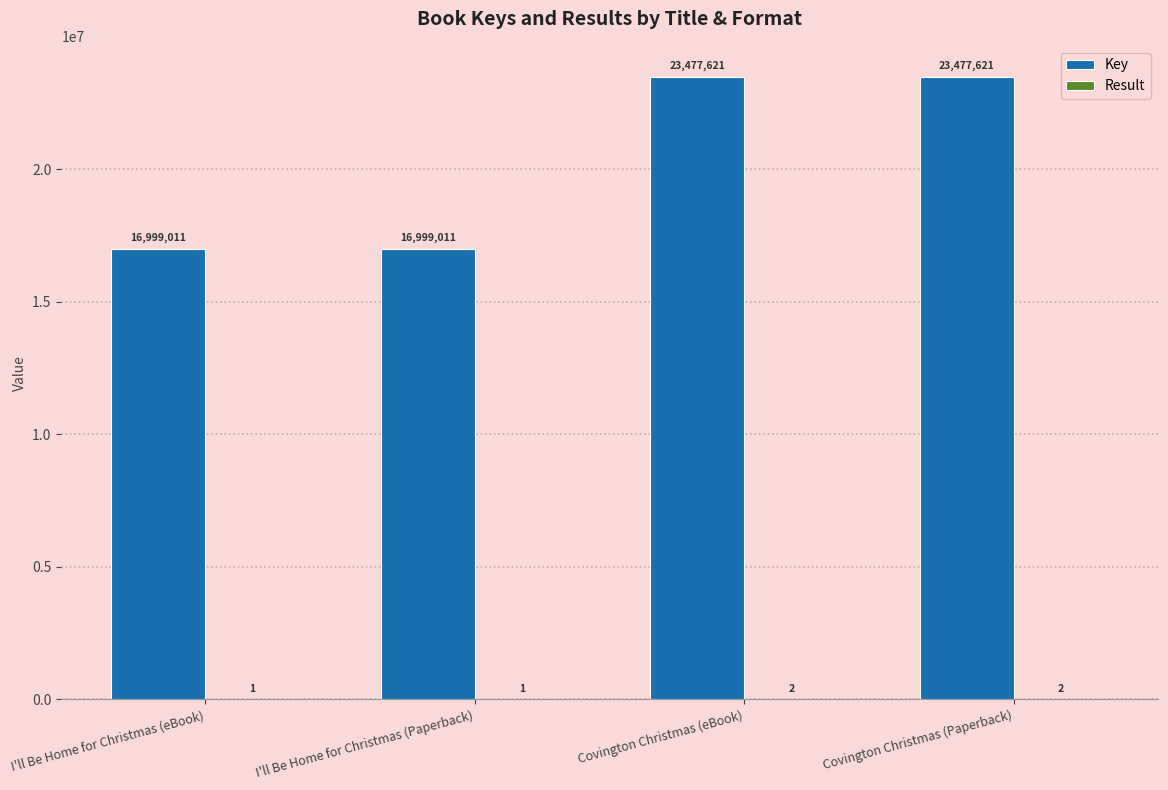

True or false: Key has a value of 23477621 at Covington Christmas (Paperback).

True